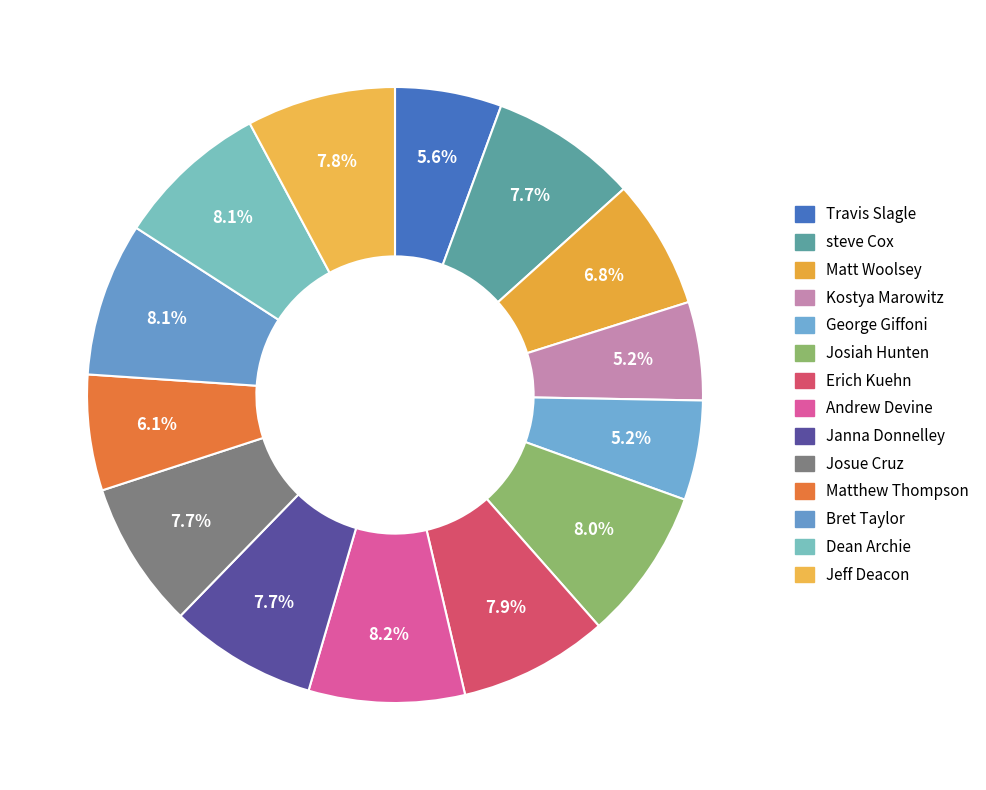

How many segments does this pie chart have?

14